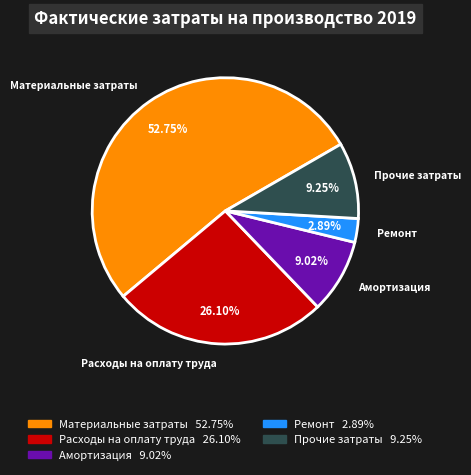

Count the number of slices in the pie.

5